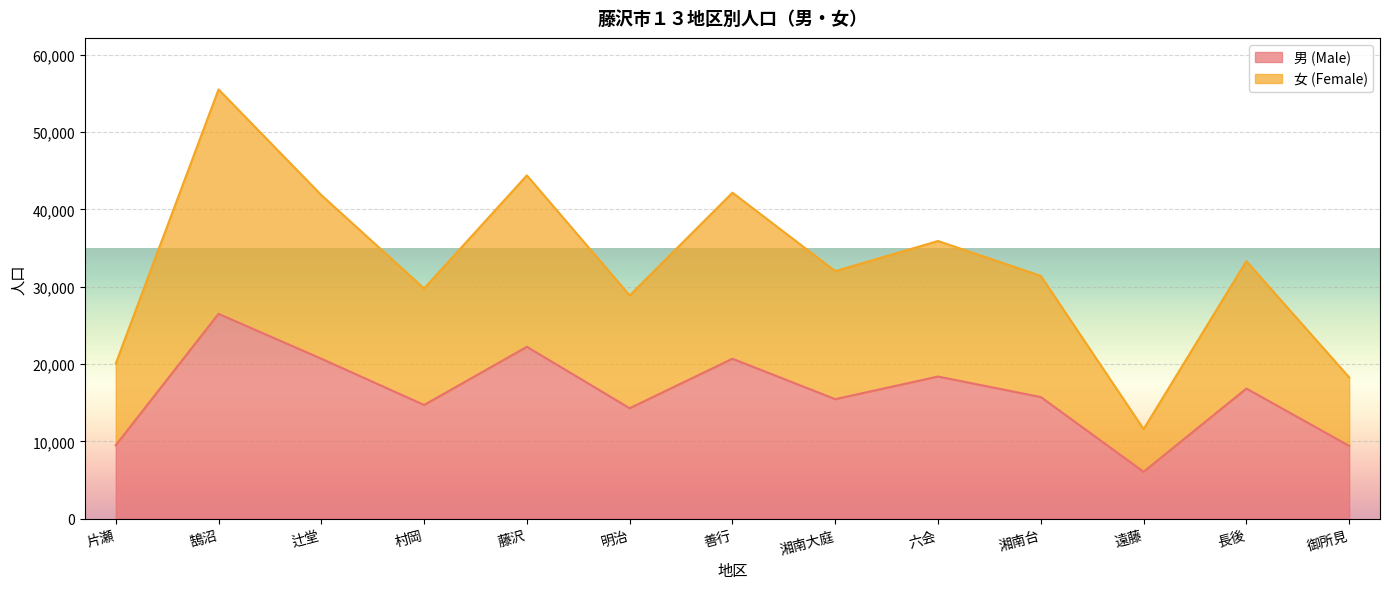

Where is 男 (Male) nearest to the value 16288?

湘南台